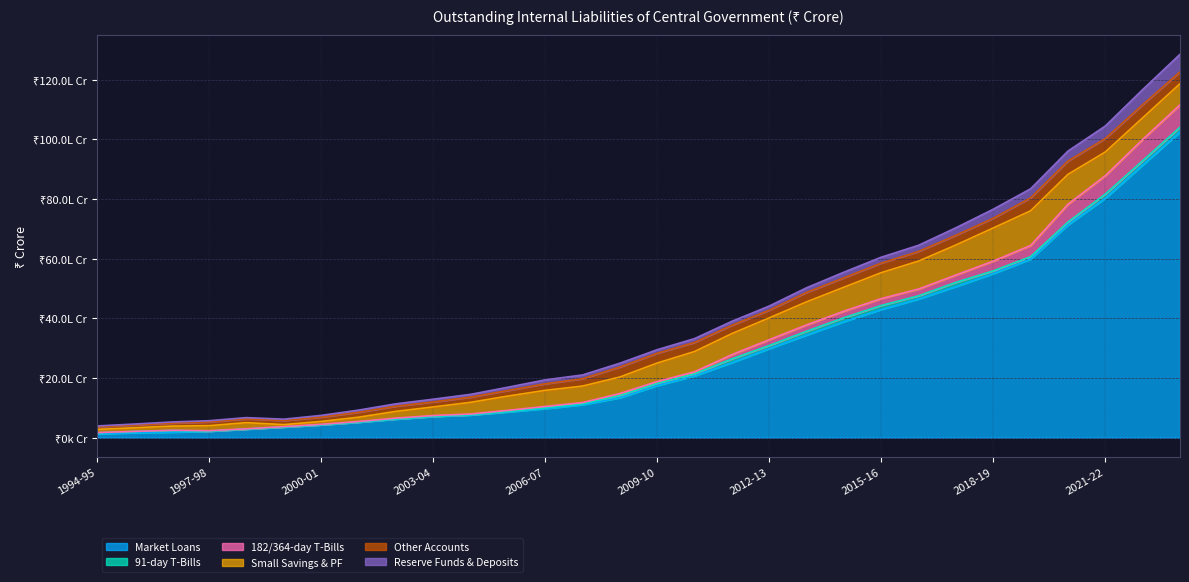

Reading left to right, transcribe all the data shown in this chart.

Market Loans: 130908	163986	184101	216598	285585	355862	428793	516517	619105	707965	758995	862370	972801	1104564	1338194	1746619	2072033	2516953	2984309	3441641	3891734	4298784	4649487	5068408	5500141	5986127	7135144	8026725	9141156	10251964
91-day T-Bills: 32327	43790	56519	1601	1501	1521	1876	5047	9673	7184	8338	16364	30802	30371	75595	71549	70391	124656	105142	125761	128961	132855	106840	138726	92183	82583	93297	138736	143165	156165
182/364-day T-Bills: 8165	1875	8241	16243	10196	14296	16296	19584	26122	26132	26148	35785	42625	41381	65721	62993	64479	142379	194663	213374	220490	231840	227962	246557	328699	375827	597654	618462	714033	751033
Small Savings & PF: 106435	121425	138955	167780	206458	66406	96343	144511	226400	288378	390477	479761	539450	553620	553518	620627	680561	704762	731409	772609	802230	868561	936137	1006422	1109484	1161394	1001739	793983	723565	709321
Other Accounts: 85787	92010	100088	124087	126802	134425	144020	164157	172374	168094	174107	186921	220160	245081	334091	327457	304697	277904	257424	315421	315630	319800	321857	324632	326619	433790	446479	451354	440707	395124
Reserve Funds & Deposits: 28993	33680	37919	42097	41595	47508	58535	73133	80126	92376	92989	109462	131295	127043	128682	119453	128762	133877	139904	156051	188857	198512	208099	252758	302510	304444	333948	419766	505774	588606